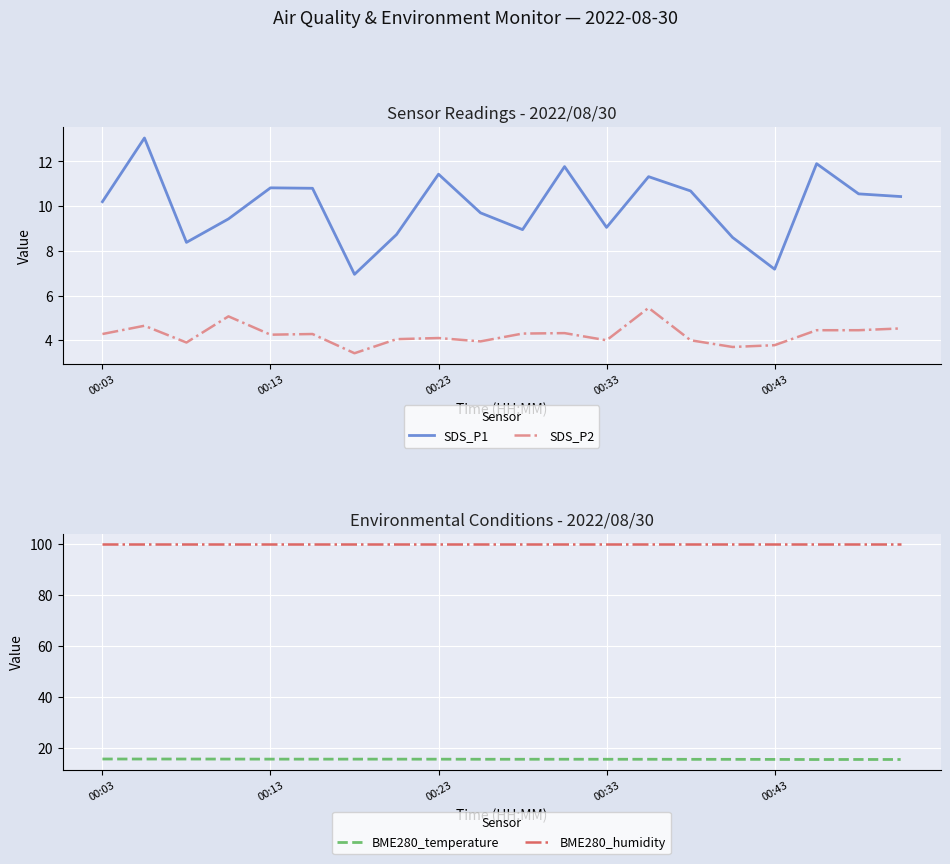

Which category has the lowest value in the BME280_humidity series?

00:03